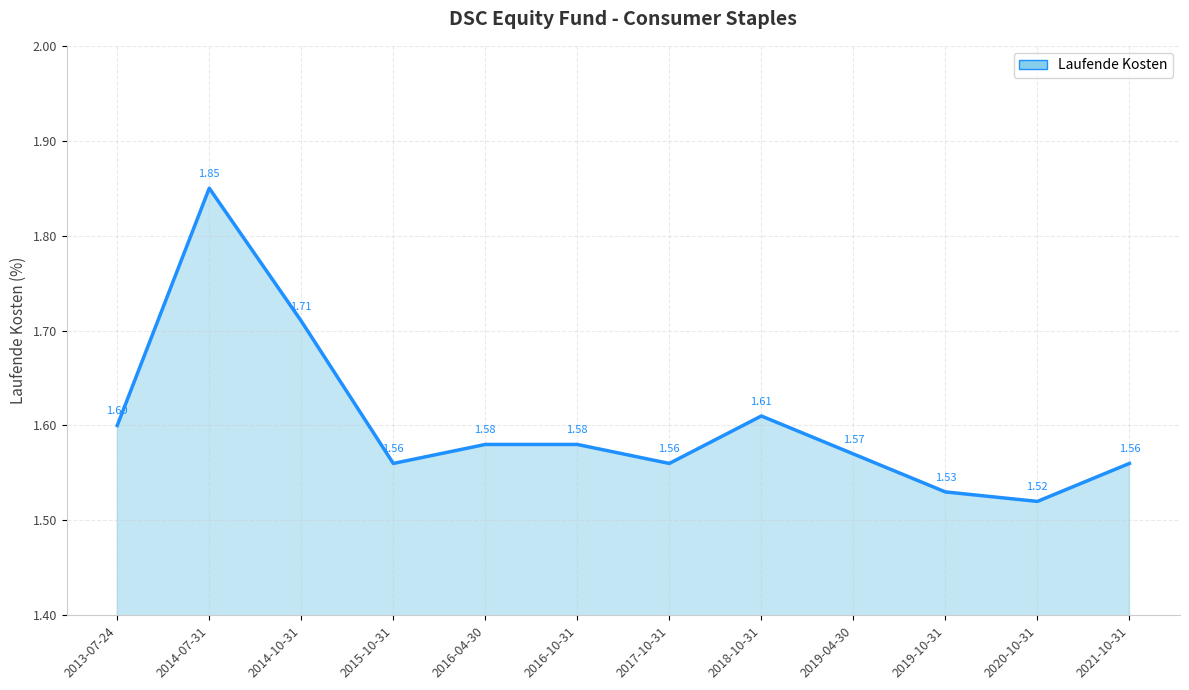

Approximately how many times larger is the value at 2014-07-31 compared to 2016-10-31?

1.2